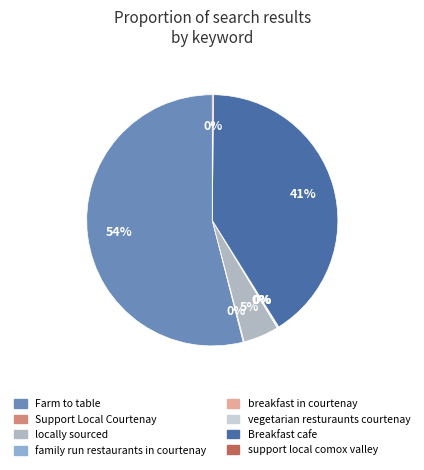

Which category has the biggest portion of the pie?

Farm to table